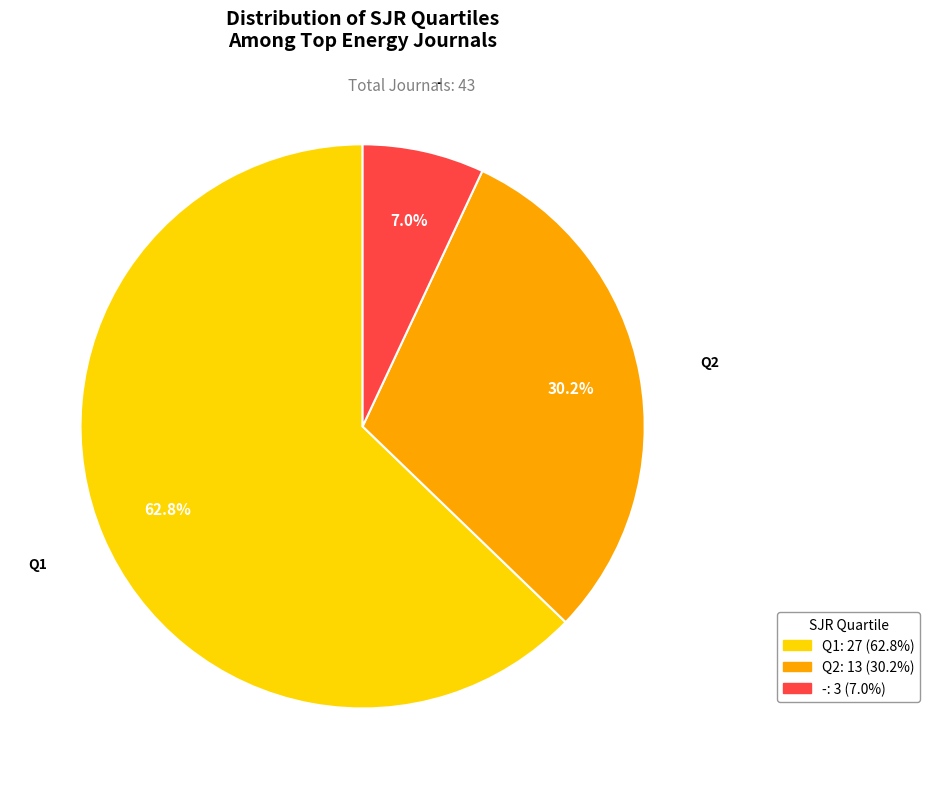

Which category has the smallest portion of the pie?

-